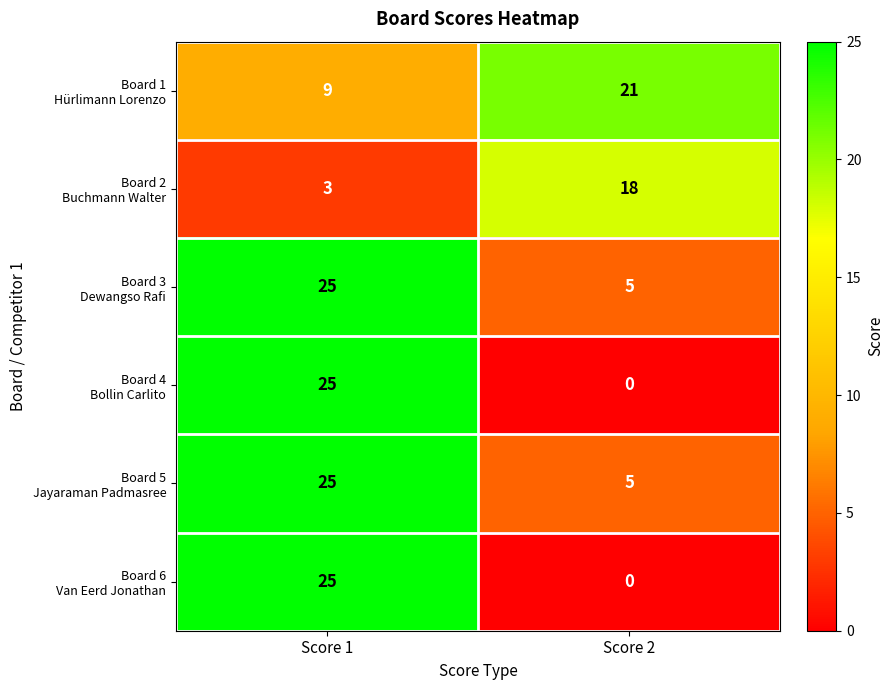

What is the difference between the highest and lowest values at Score 1?

22